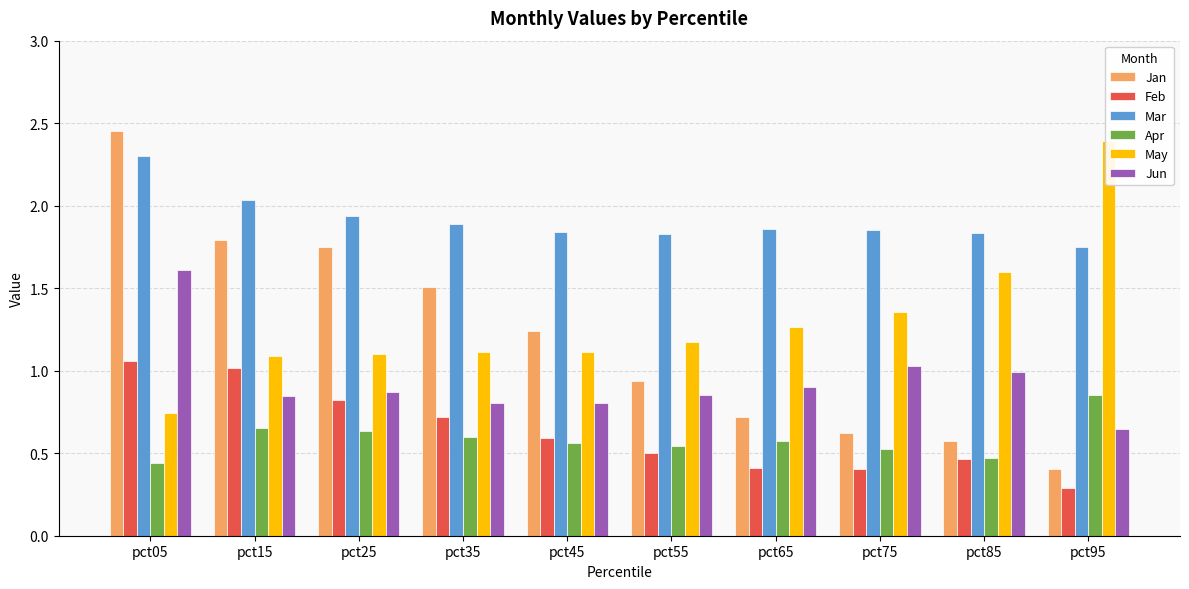

What is the lowest value of the Apr series?

0.4